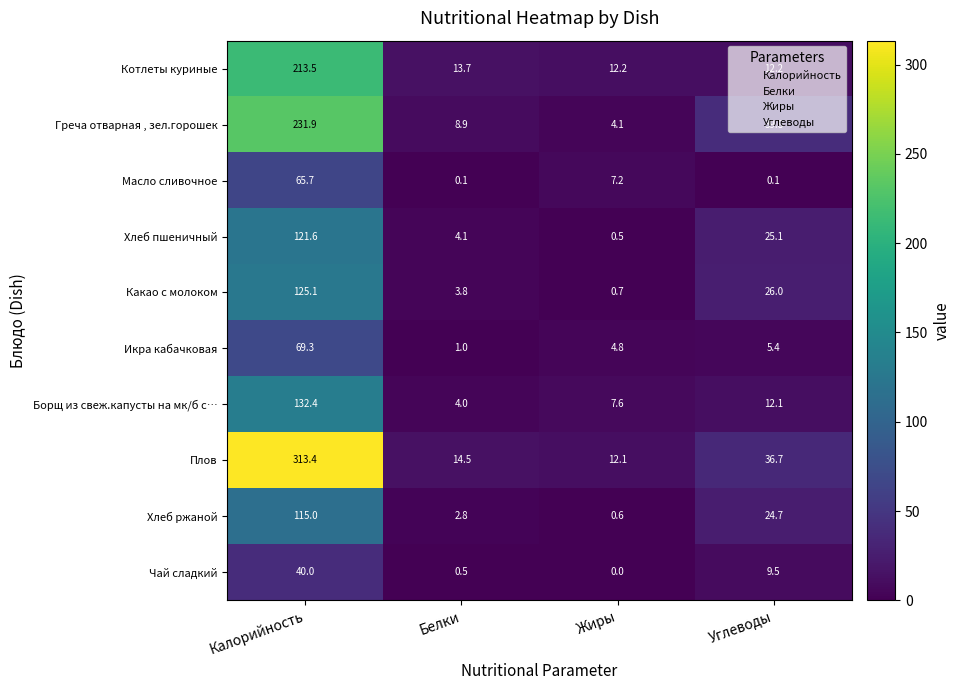

What is the difference between the maximum and minimum values in the Какао с молоком series?

124.4